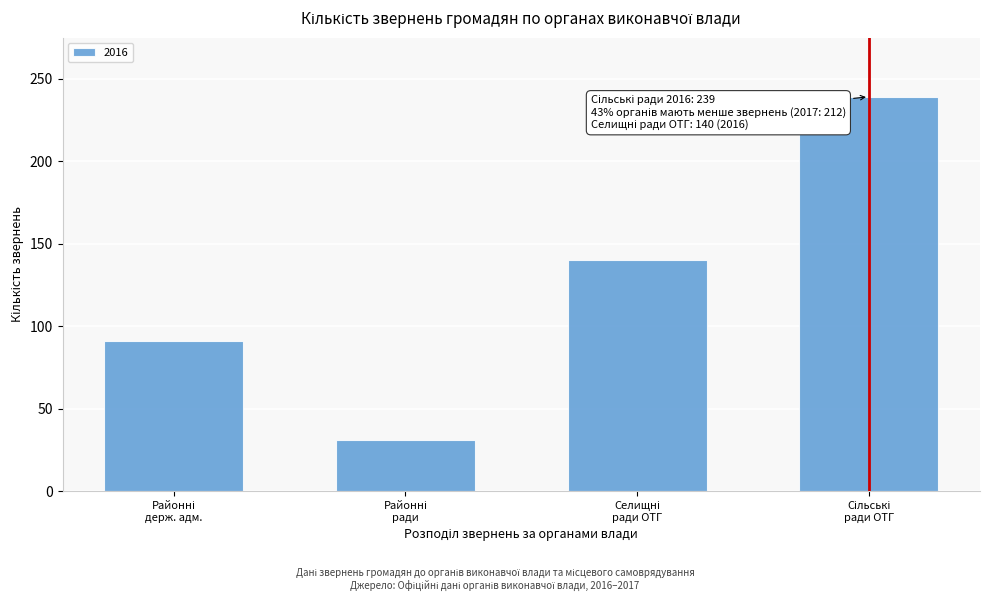

Reading left to right, list all the values displayed in this chart.

91	31	140	239